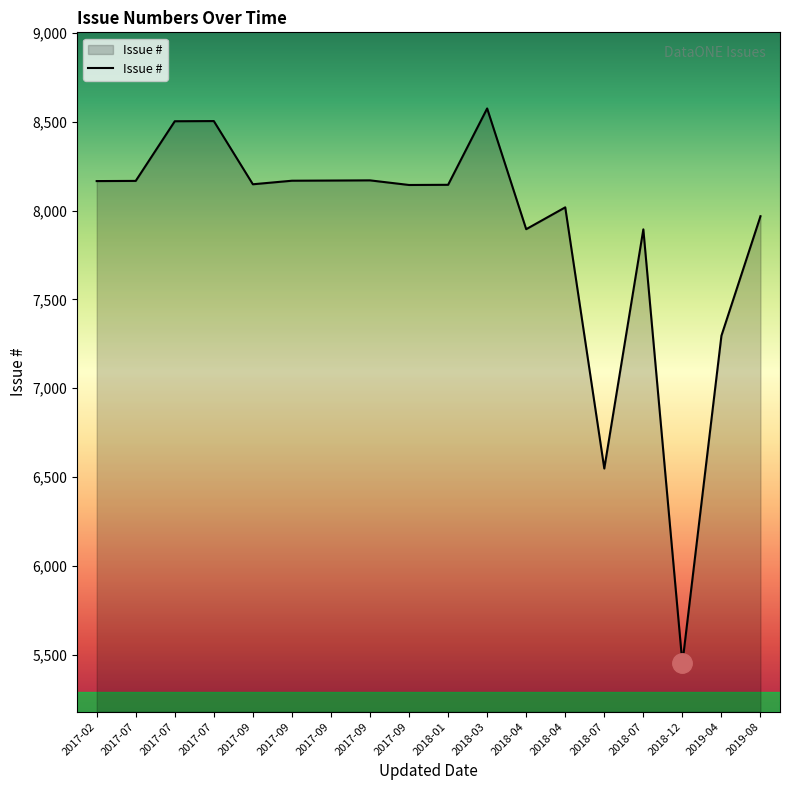

What is the average value?

7886